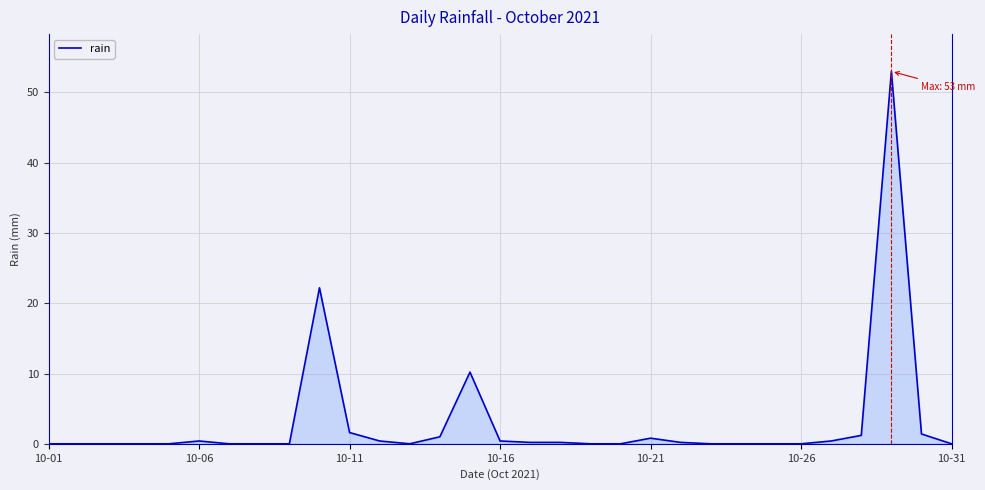

What is the average value?

3.0